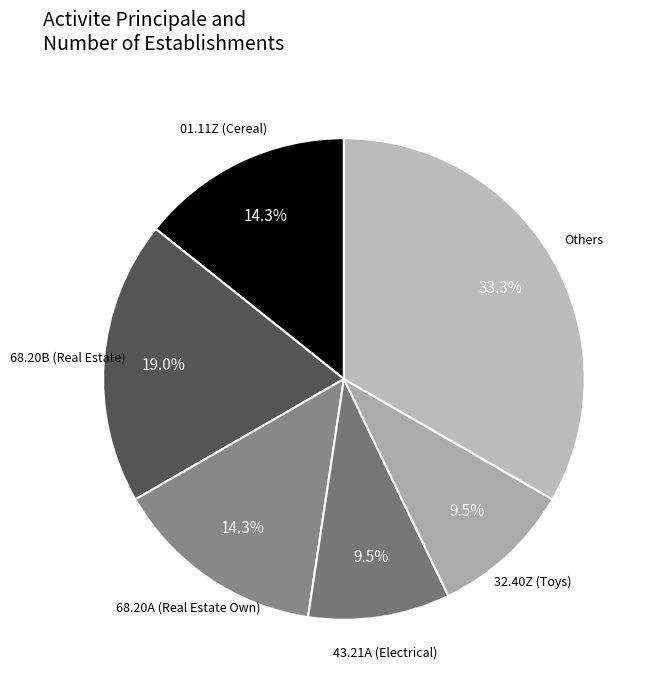

Count the number of slices in the pie.

6